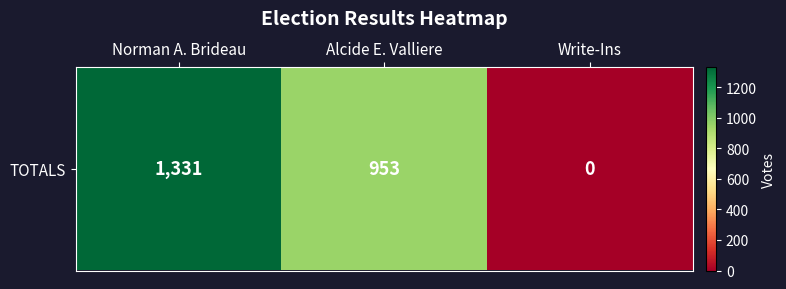

What is the difference between the maximum and second lowest values?

378